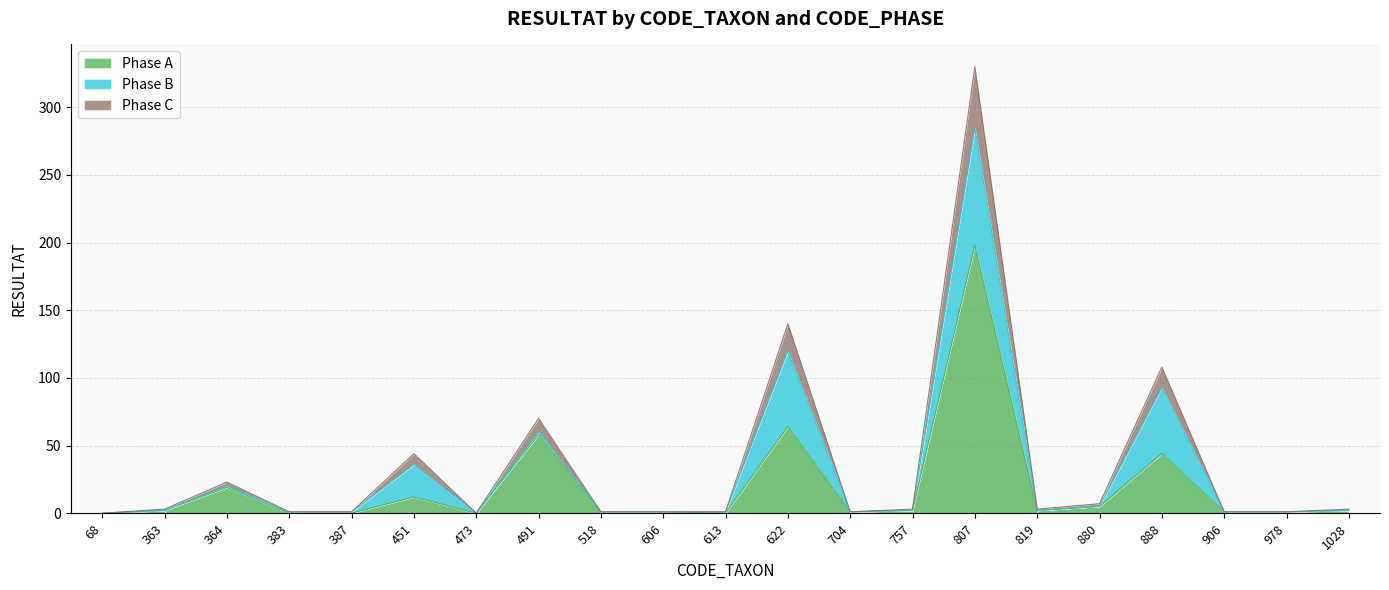

The Phase A series shows 1 at 906. True or false?

True